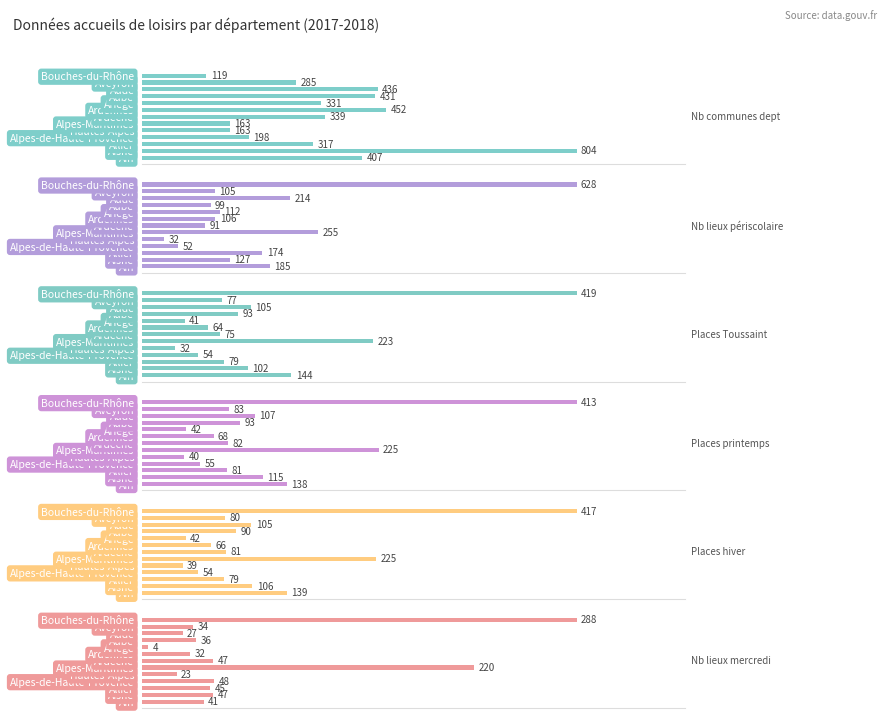

At how many categories does at least one series exceed 289?

9